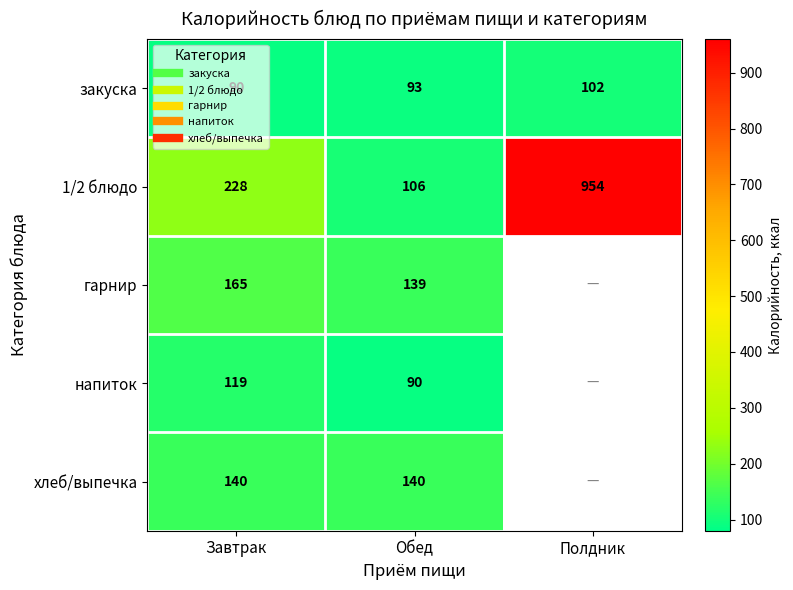

Which series changed the most between Завтрак and Полдник?

1/2 блюдо